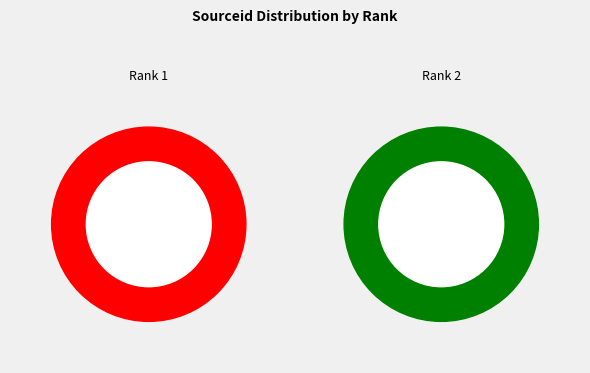

What percentage is NOT represented by Rank 2?

59.9%